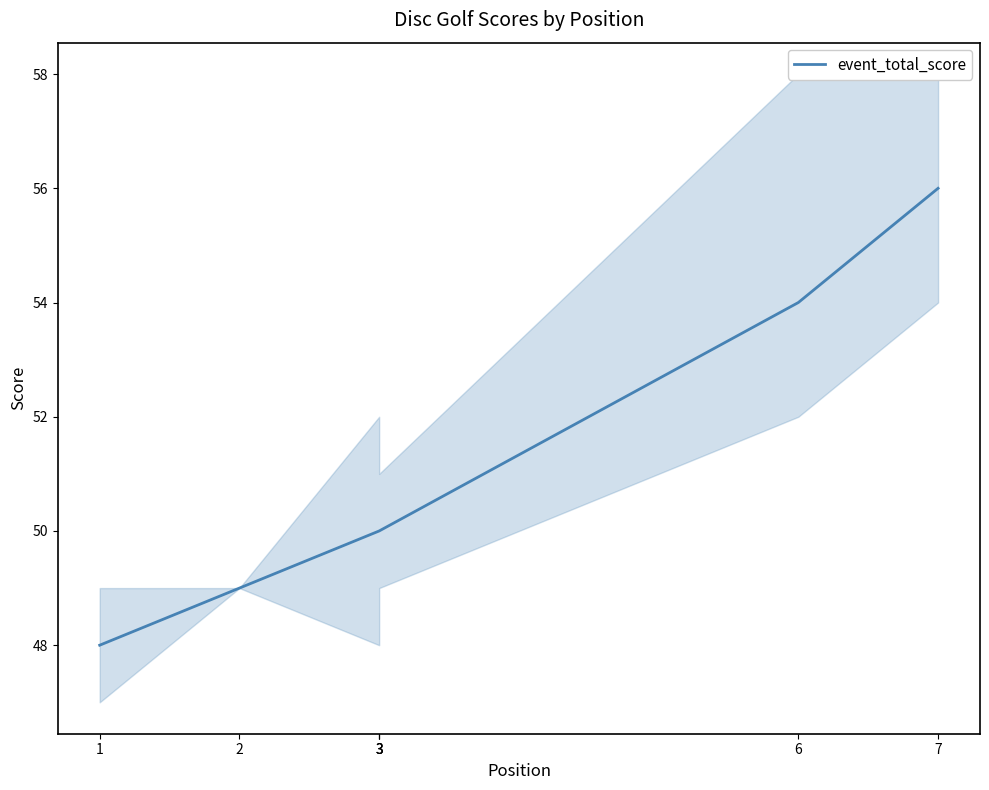

What is the change in value from 2 to 3?

+1